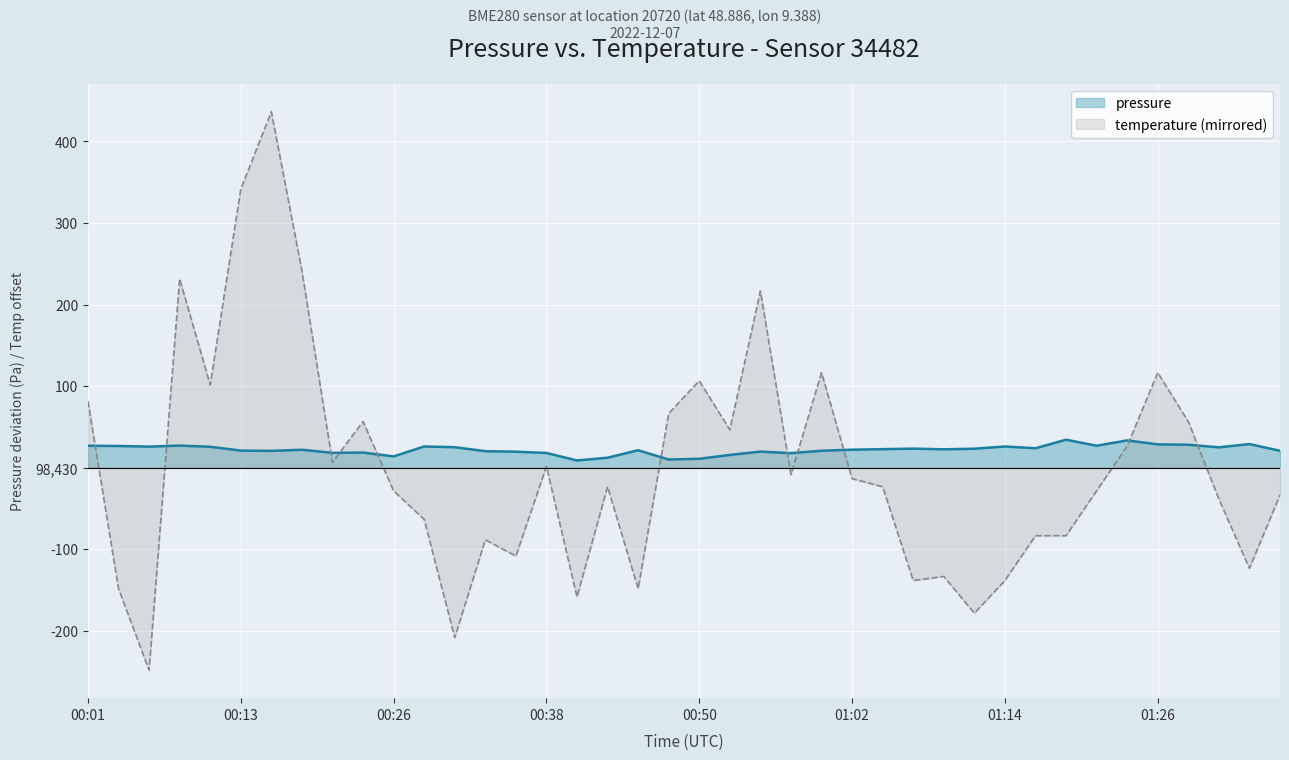

Which series changed the most between 00:06 and 01:07?

temperature